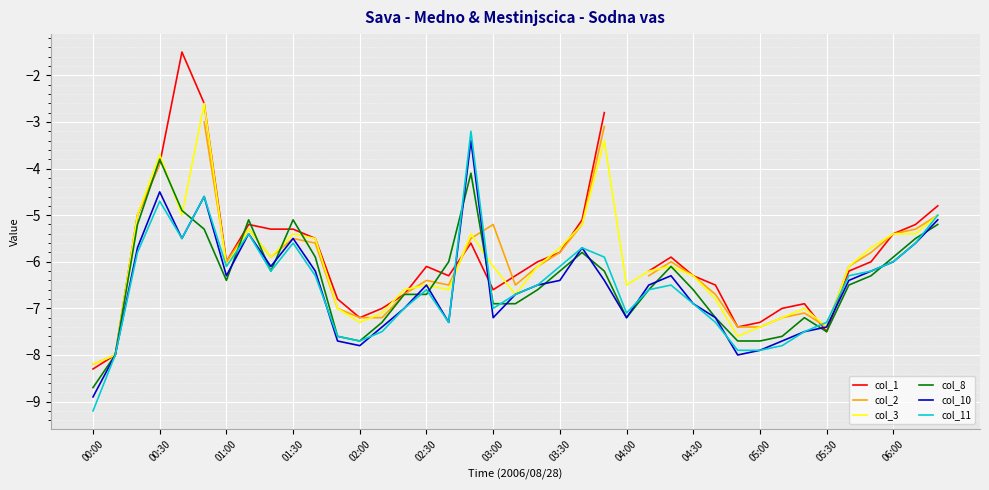

Which category has the lowest value in the col_3 series?

00:00